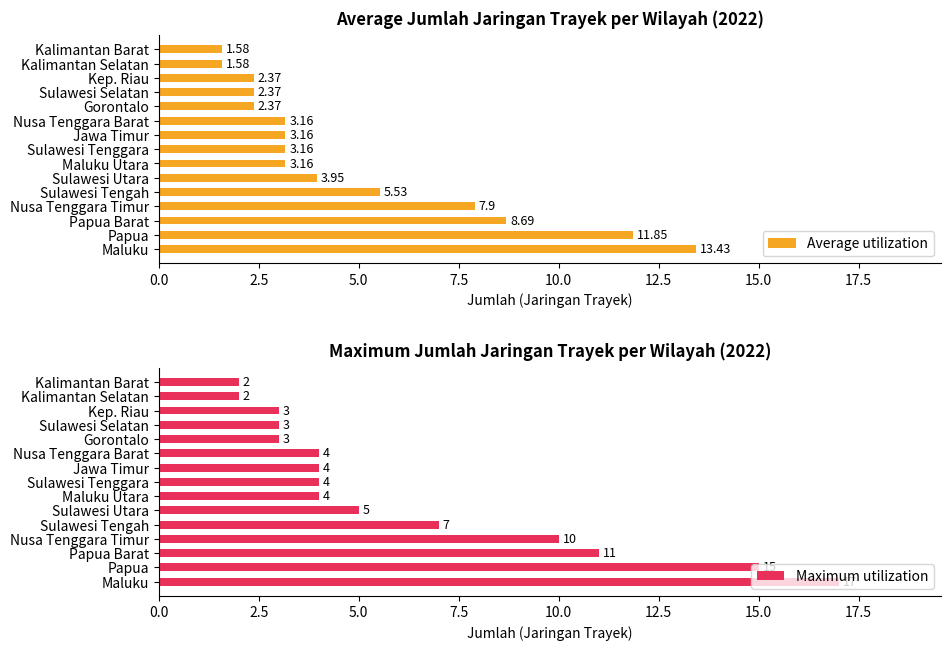

The value of Maximum utilization at Maluku is 17. True or false?

True